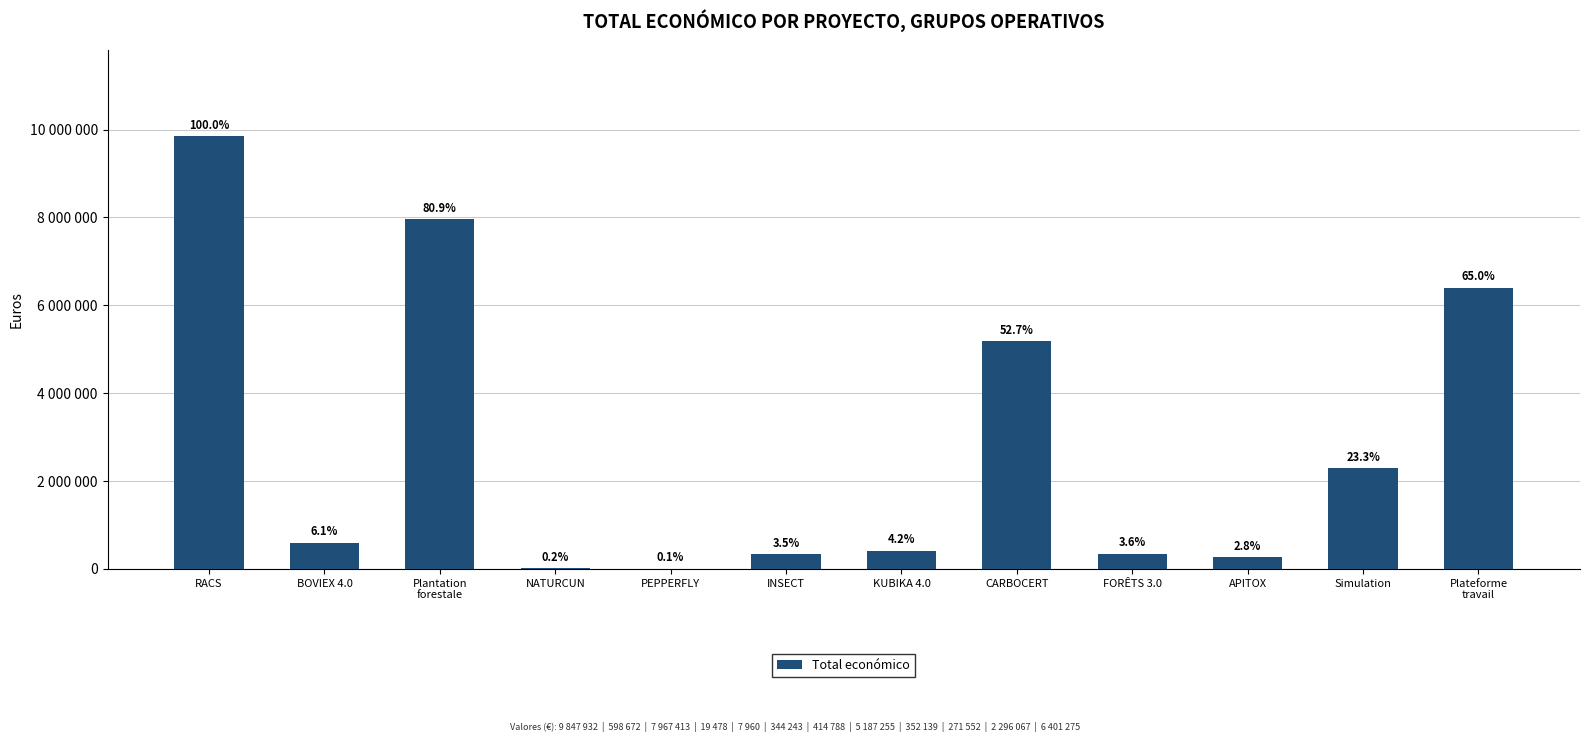

Reading right to left, list all the values displayed in this chart.

6401275	2296067	271552	352139	5187255	414788	344243	7960	19478	7967413	598672	9847932